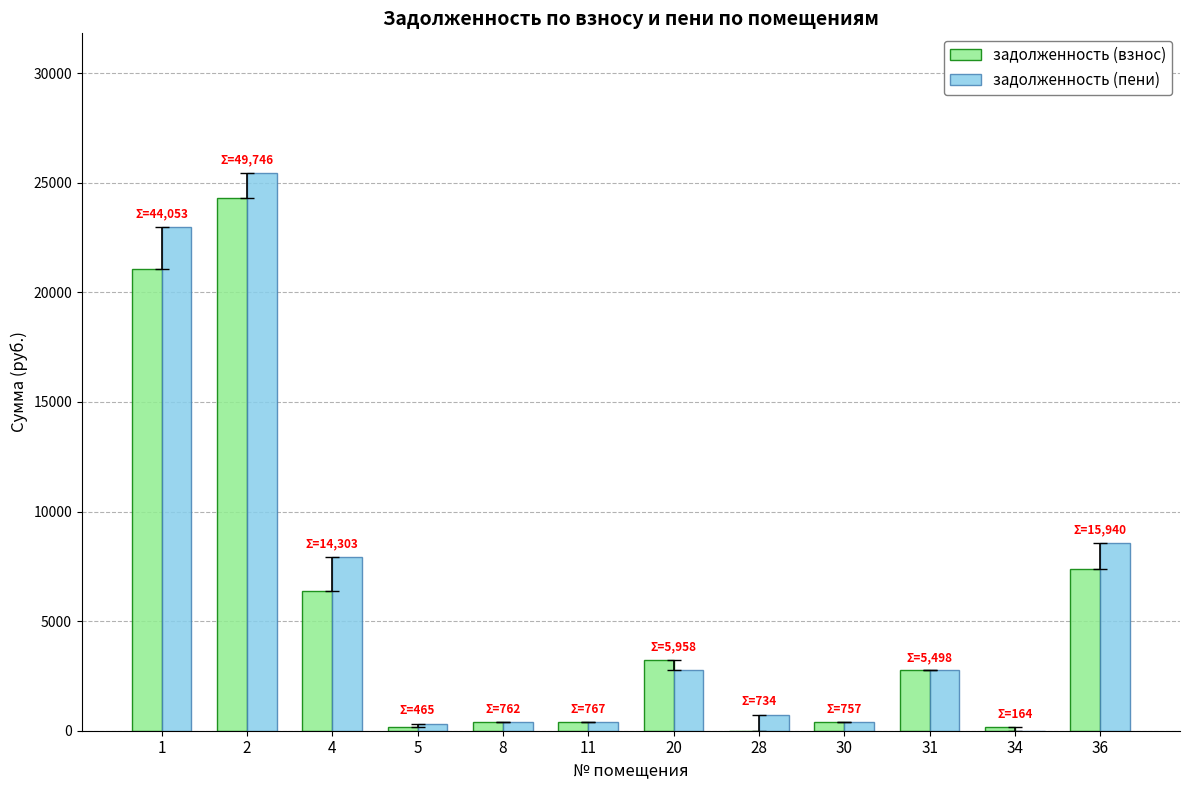

True or false: задолженность (взнос) has a value of 4062.1 at 31.

False